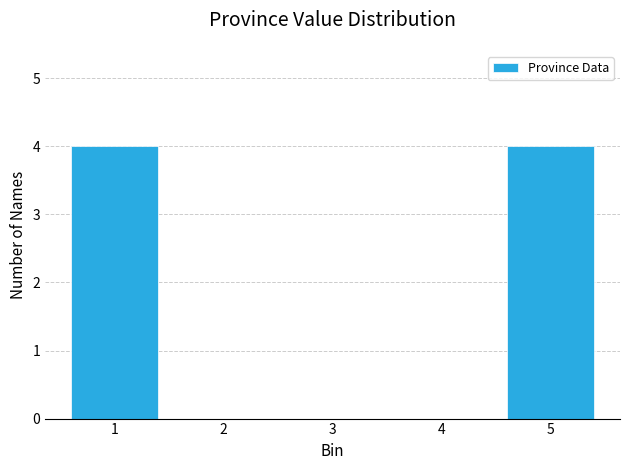

Reading left to right, what are all the values shown in this chart?

1=4	2=0	3=0	4=0	5=4